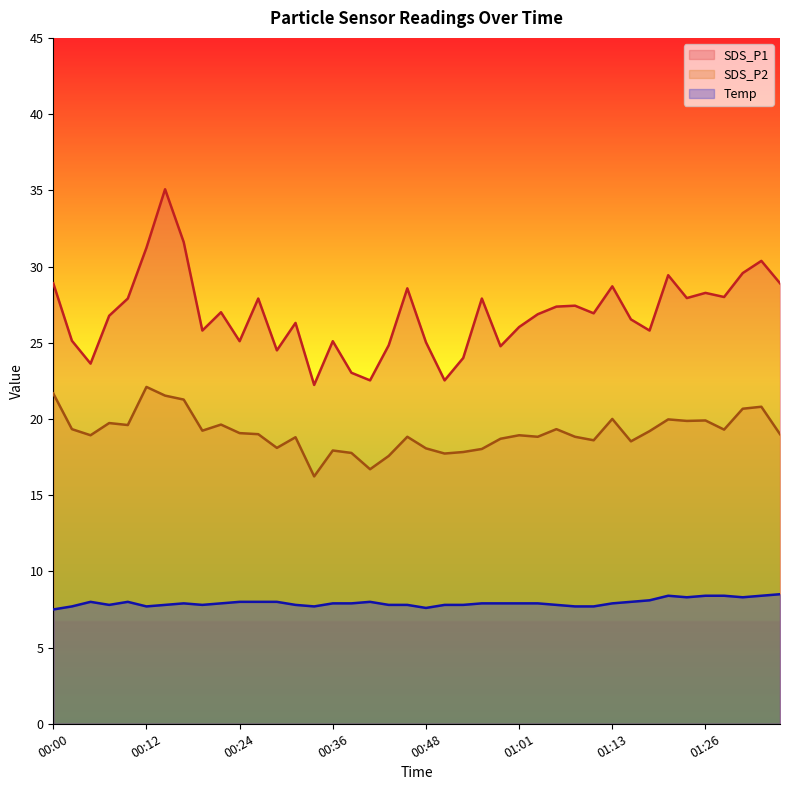

True or false: SDS_P2 and SDS_P1 cross at least once.

False